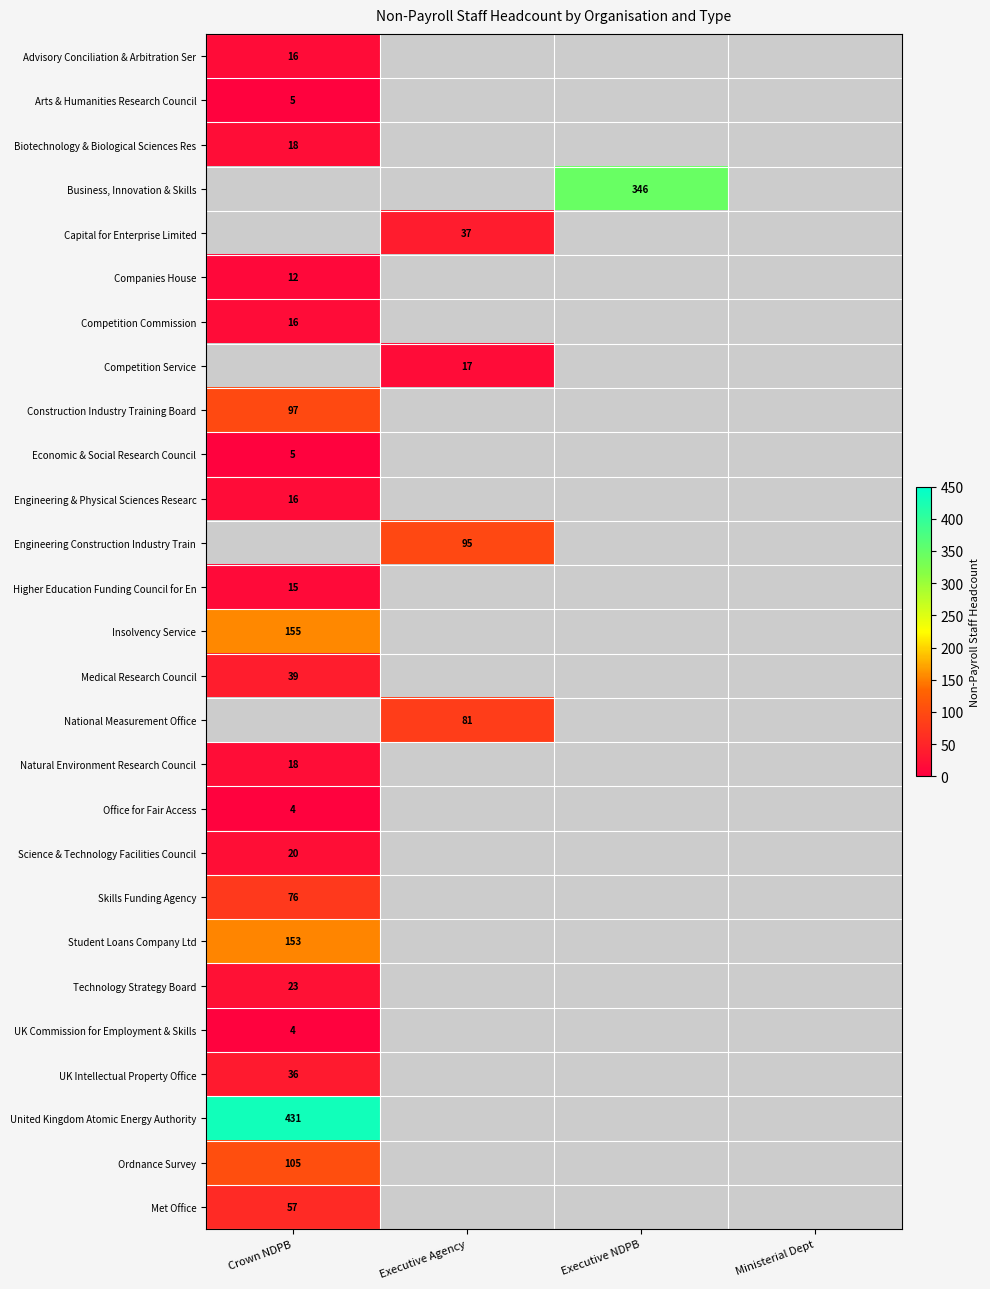

True or false: Science & Technology Facilities Council has a value of 20 at Crown NDPB.

True